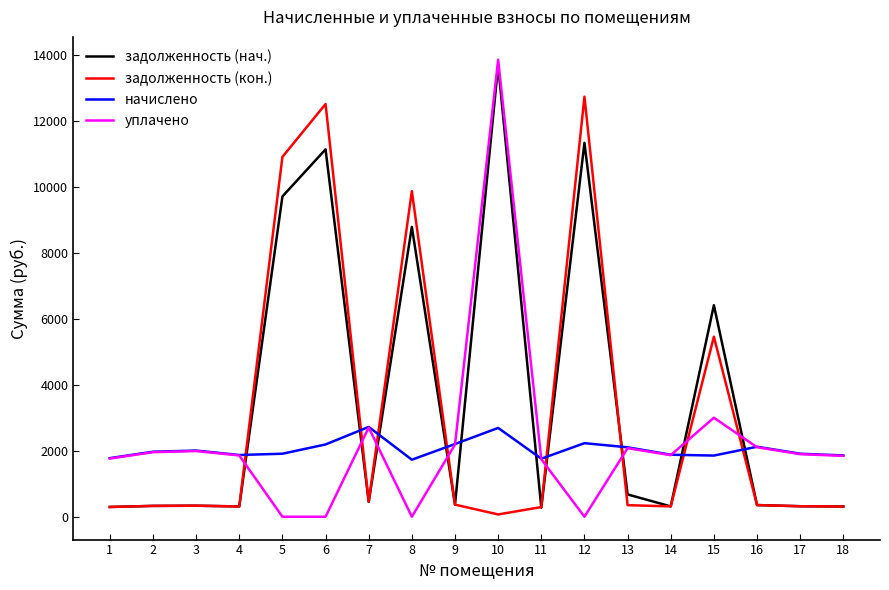

Count the number of data series in this chart.

4